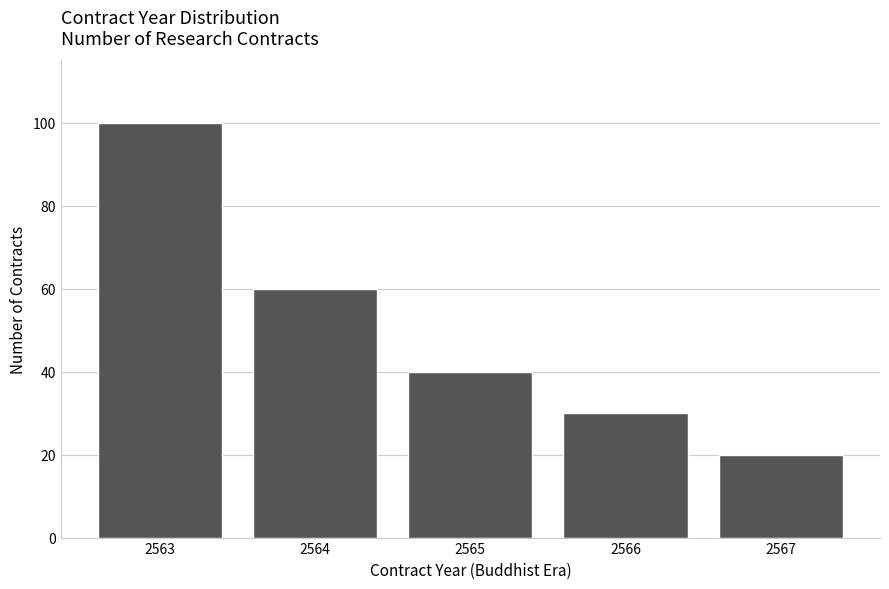

Reading right to left, what are all the values shown in this chart?

2567=20	2566=30	2565=40	2564=60	2563=100